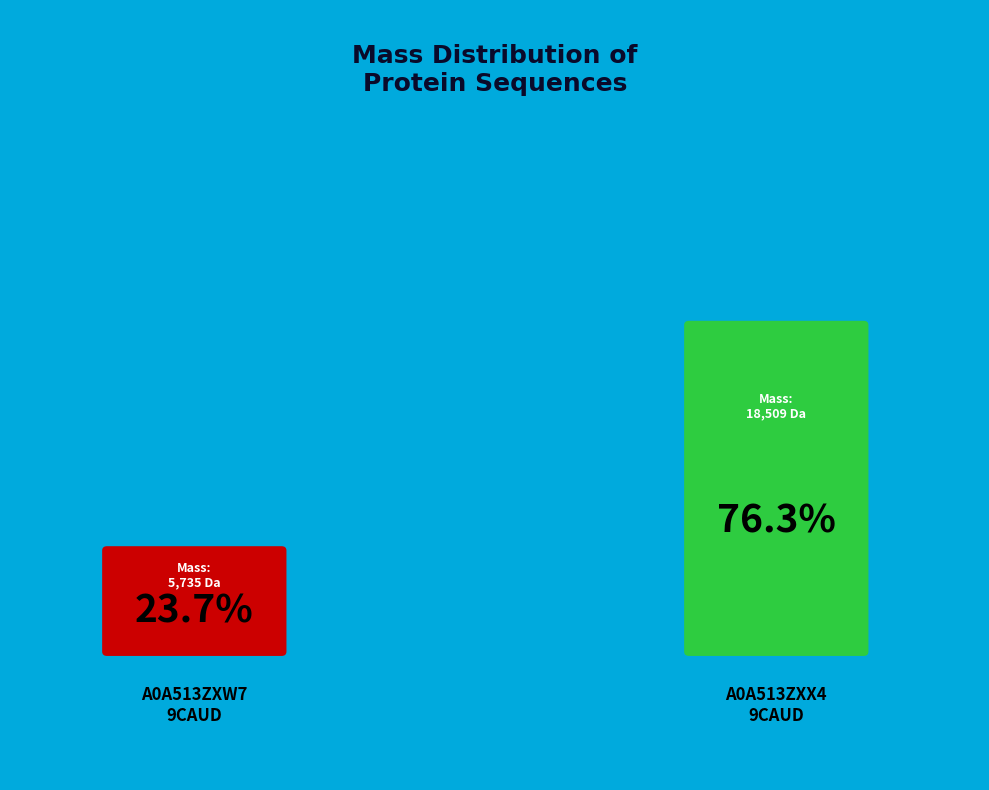

Count the number of slices in the pie.

2